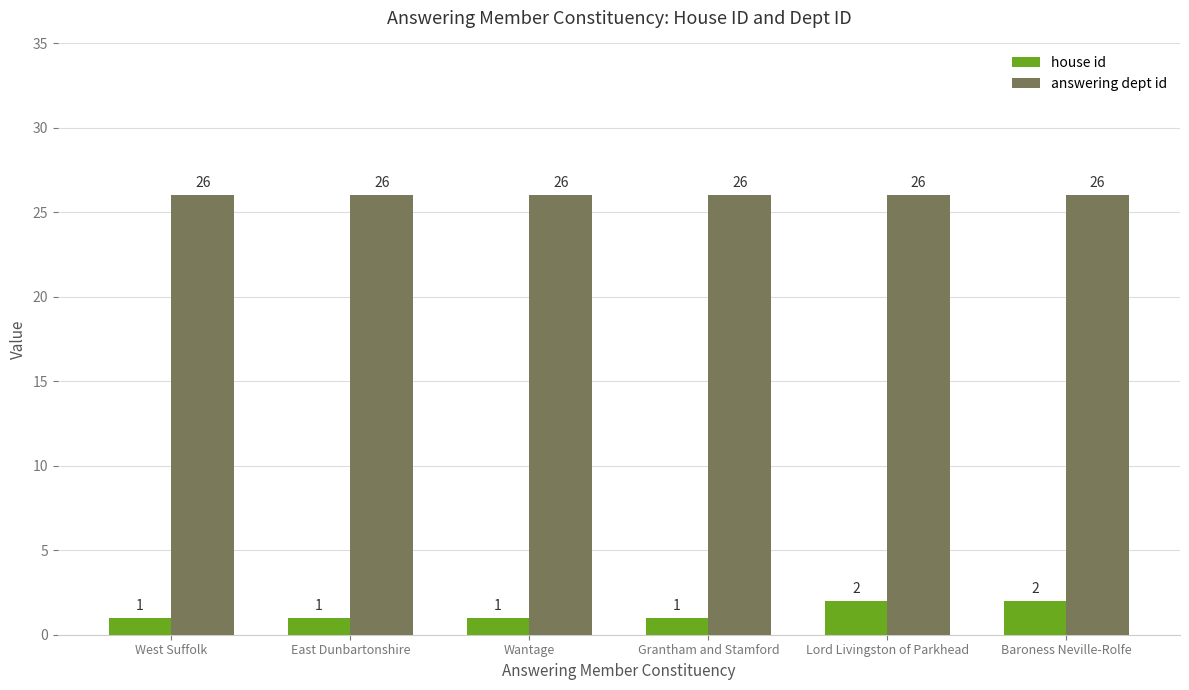

What is the greatest value displayed?

26